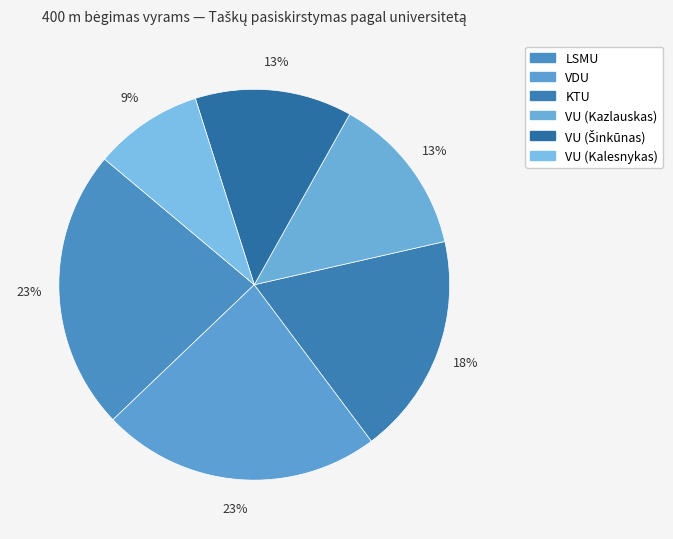

True or false: VDU accounts for 23% of the total.

True